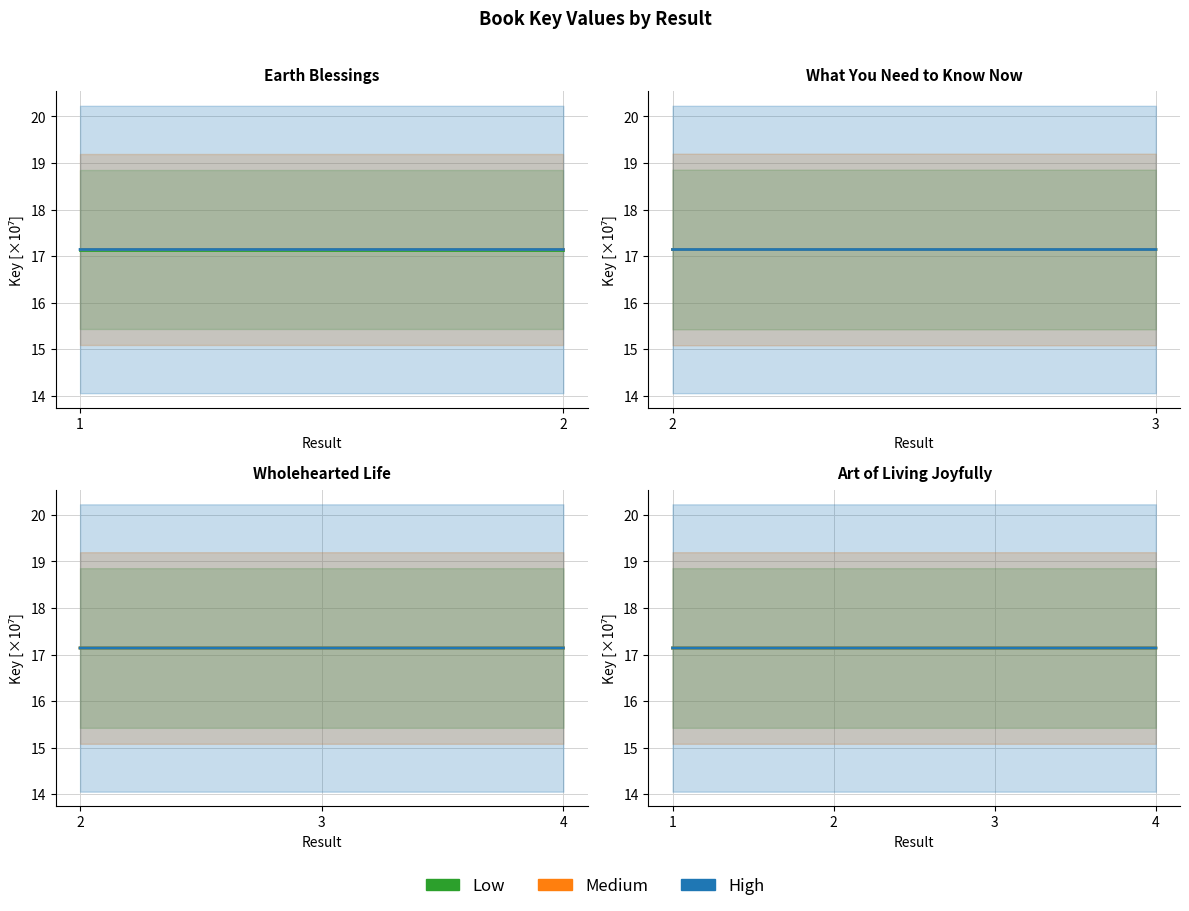

At which category does the chart reach its peak across all series?

3